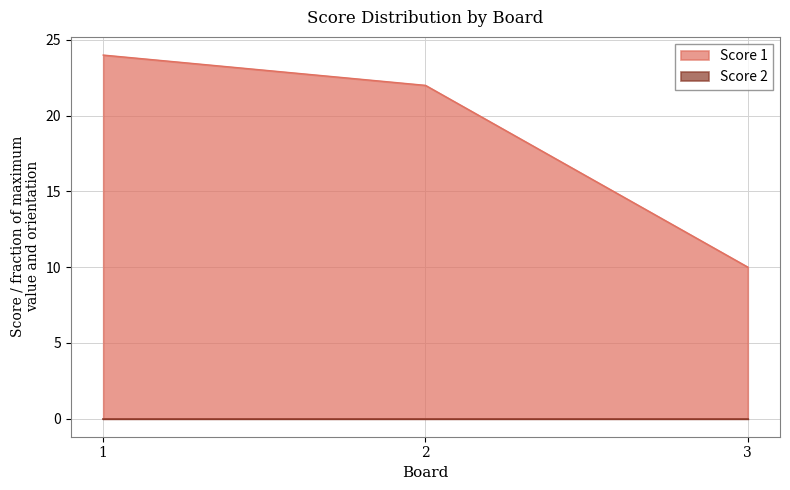

The value at 1 is 24. True or false?

True